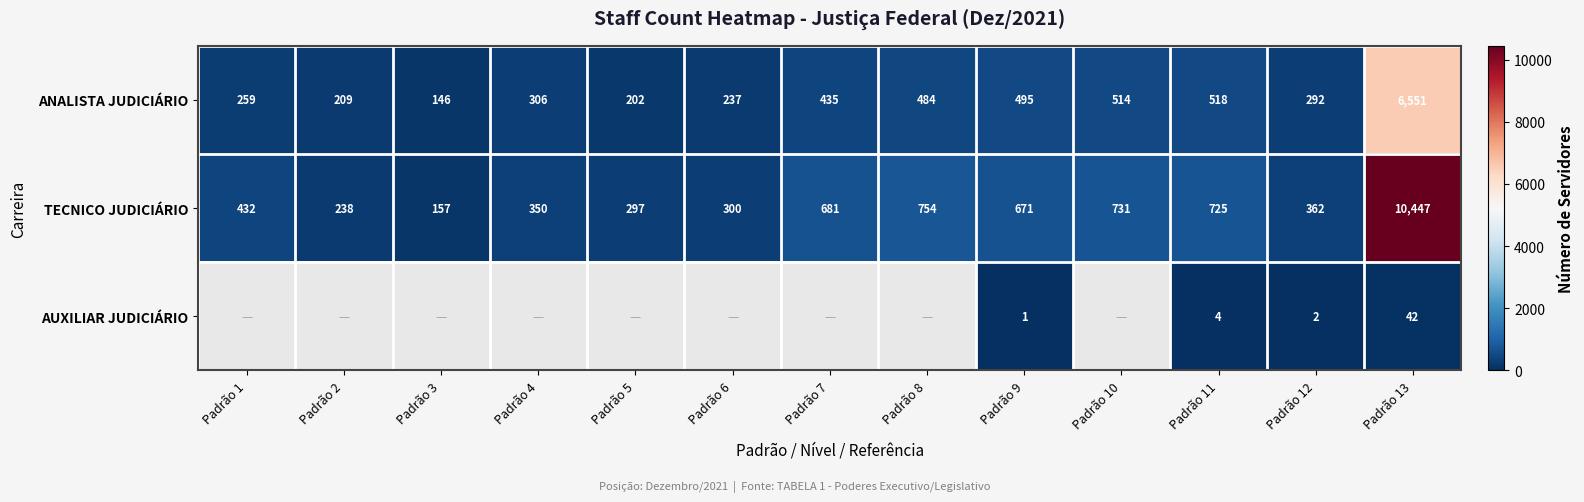

What is the approximate value of TECNICO JUDICIÁRIO at Padrão 6?

300